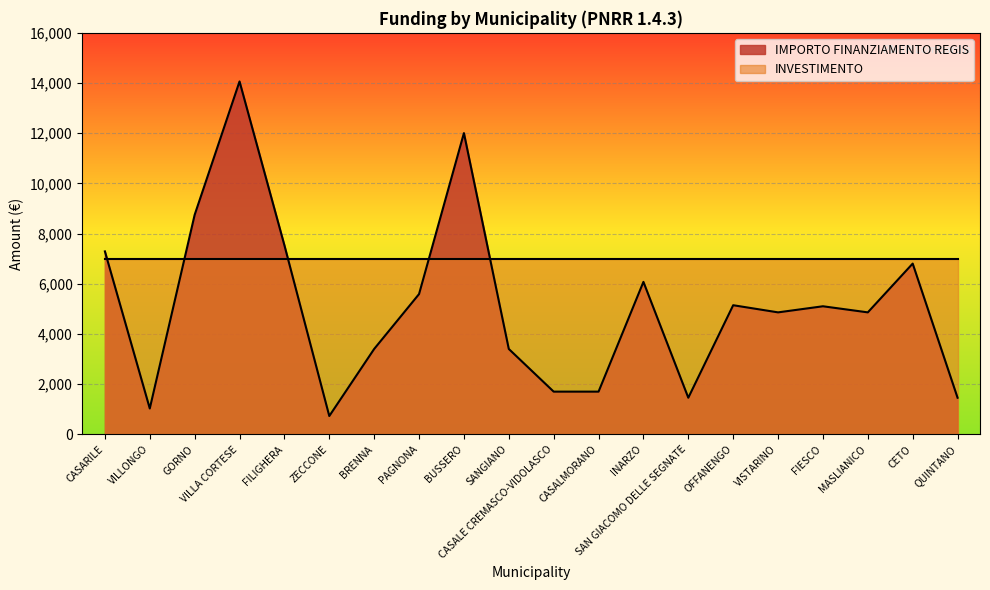

True or false: IMPORTO FINANZIAMENTO REGIS and INVESTIMENTO intersect in this chart.

True